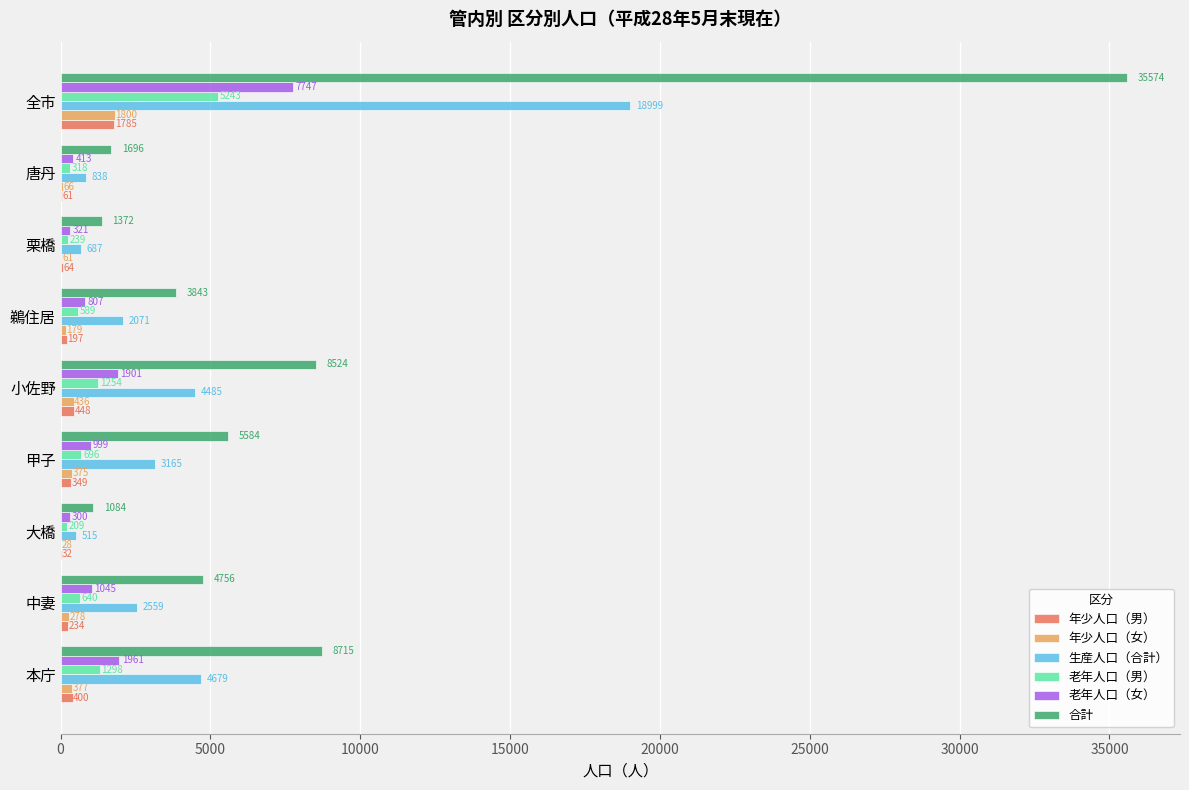

Between 甲子 and 鵜住居, which series saw the biggest shift?

合計